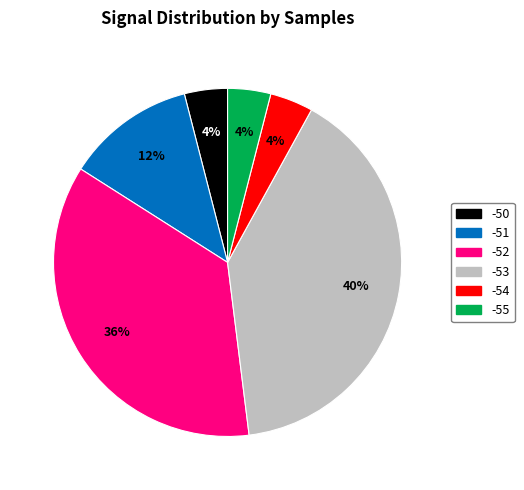

True or false: -53 accounts for 15% of the total.

False